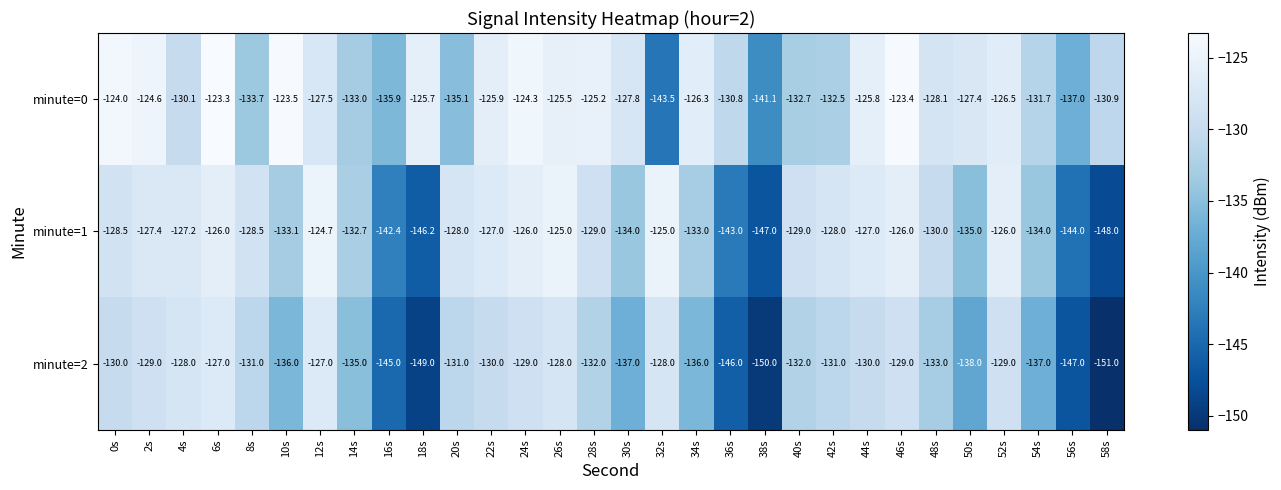

What is the spread (max minus min) of values at 0s?

6.0